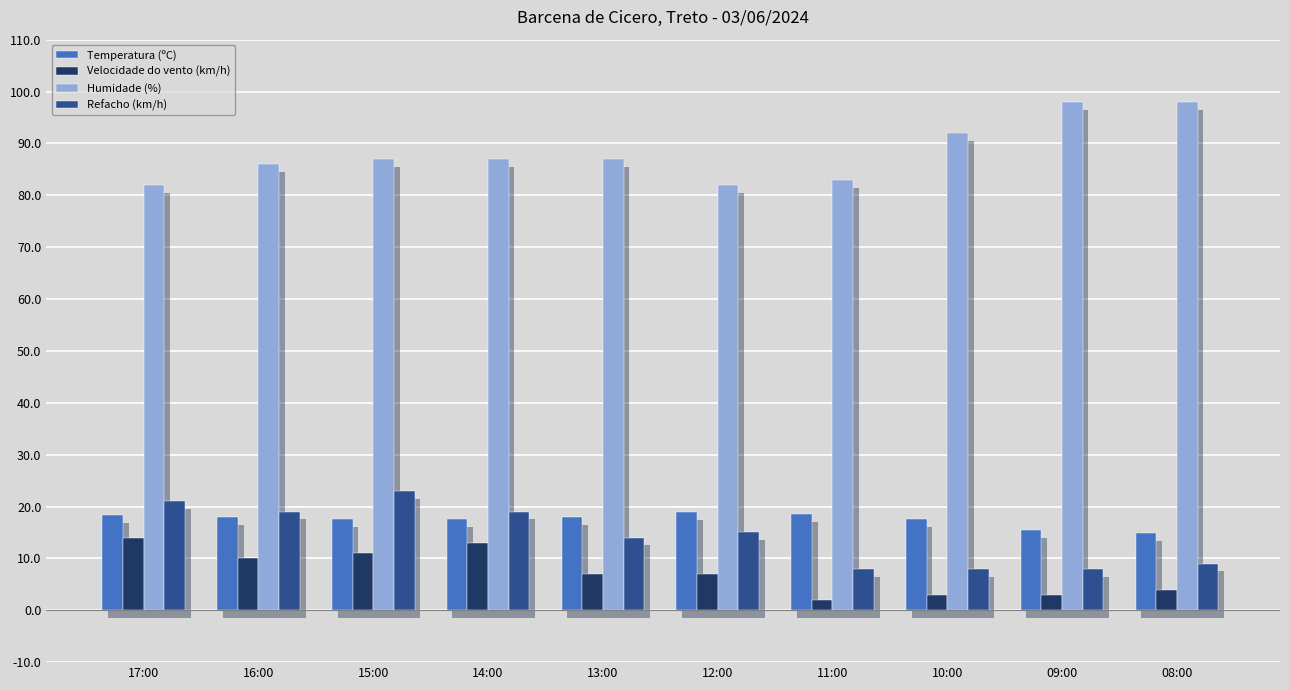

Reading left to right, transcribe all the data shown in this chart.

Temperatura (ºC): 17:00=18.4	16:00=17.9	15:00=17.6	14:00=17.5	13:00=17.9	12:00=18.9	11:00=18.6	10:00=17.6	09:00=15.5	08:00=14.9
Velocidade do vento (km/h): 17:00=14.0	16:00=10.0	15:00=11.0	14:00=13.0	13:00=7.0	12:00=7.0	11:00=2.0	10:00=3.0	09:00=3.0	08:00=4.0
Humidade (%): 17:00=82.0	16:00=86.0	15:00=87.0	14:00=87.0	13:00=87.0	12:00=82.0	11:00=83.0	10:00=92.0	09:00=98.0	08:00=98.0
Refacho (km/h): 17:00=21.0	16:00=19.0	15:00=23.0	14:00=19.0	13:00=14.0	12:00=15.0	11:00=8.0	10:00=8.0	09:00=8.0	08:00=9.0